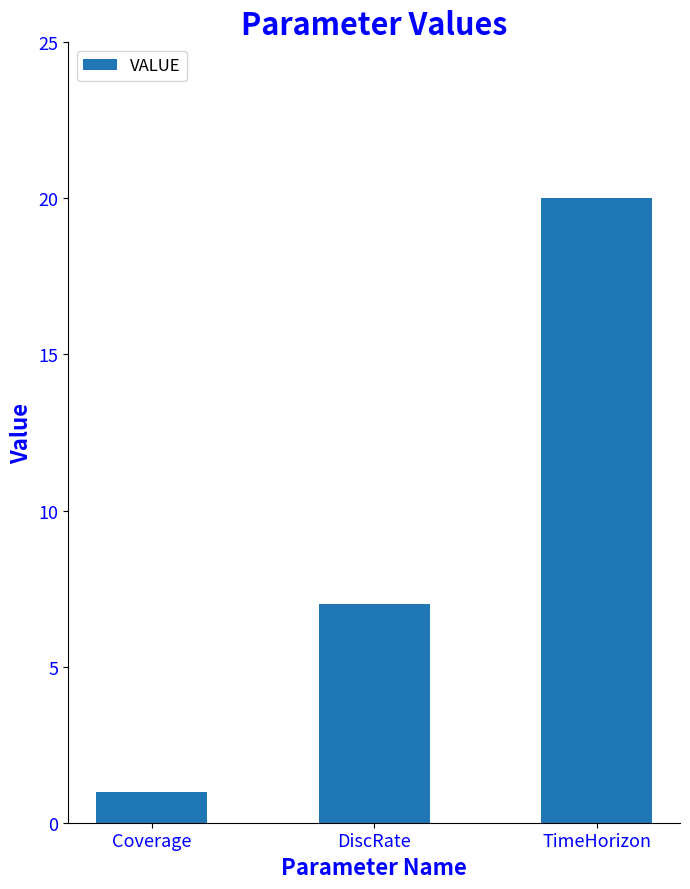

Is it true that the value at DiscRate is 7?

True